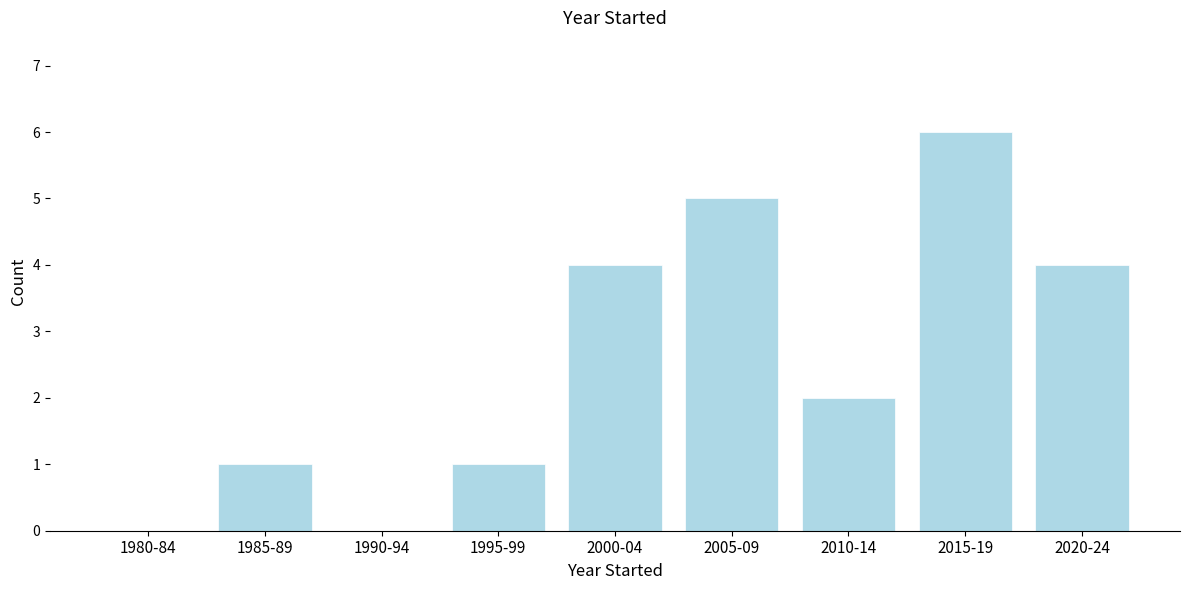

Reading left to right, what are all the values shown in this chart?

1980-84=0	1985-89=1	1990-94=0	1995-99=1	2000-04=4	2005-09=5	2010-14=2	2015-19=6	2020-24=4